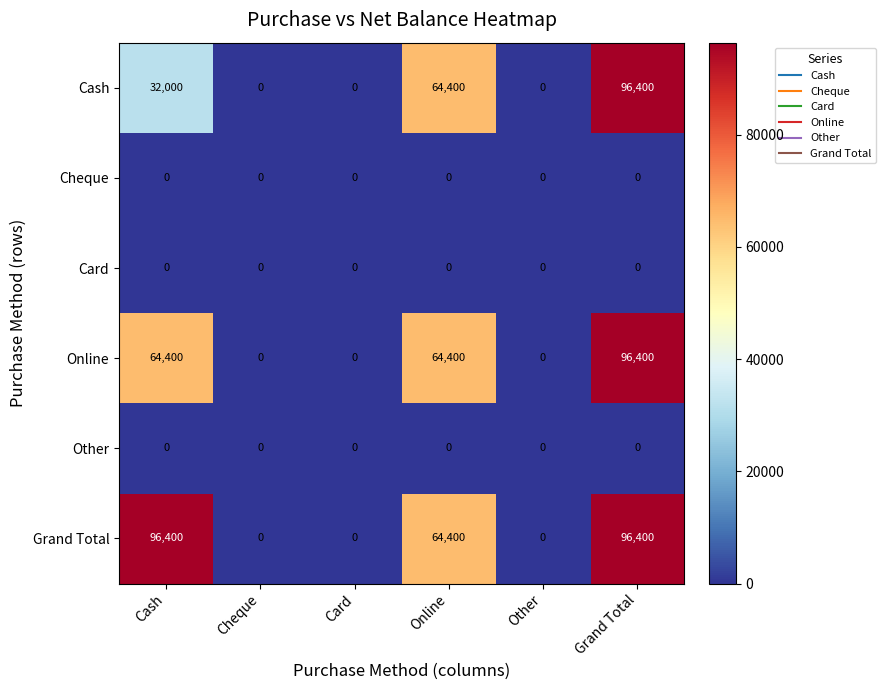

What is the maximum value shown in the chart?

96400